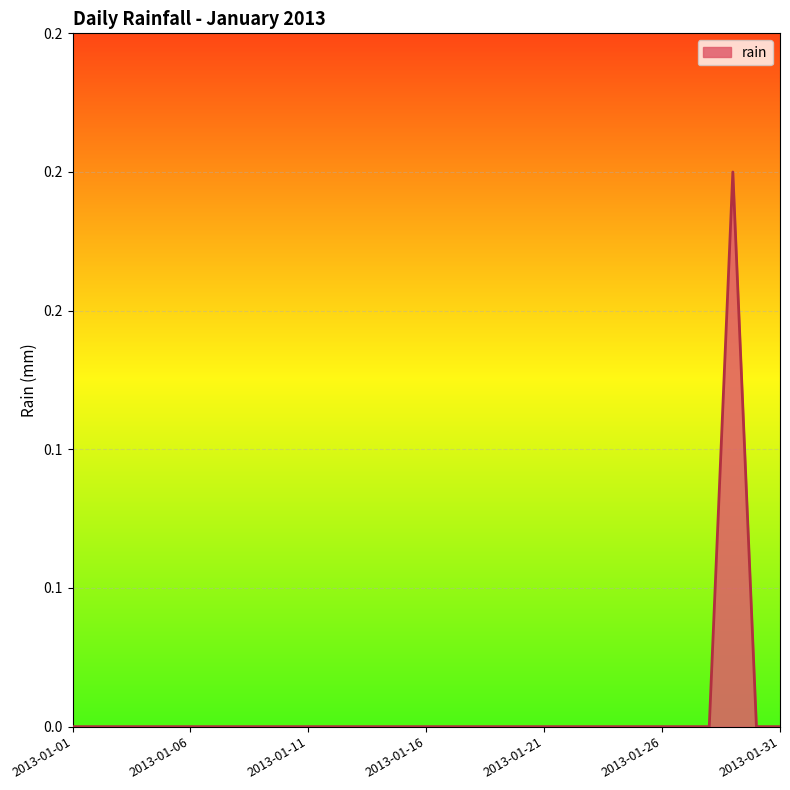

Count the values in the range 0 to 1.

31